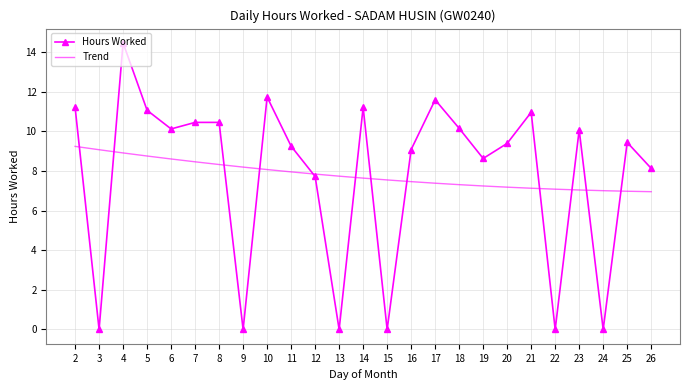

The Hours Worked series shows 11.7 at 10. True or false?

True